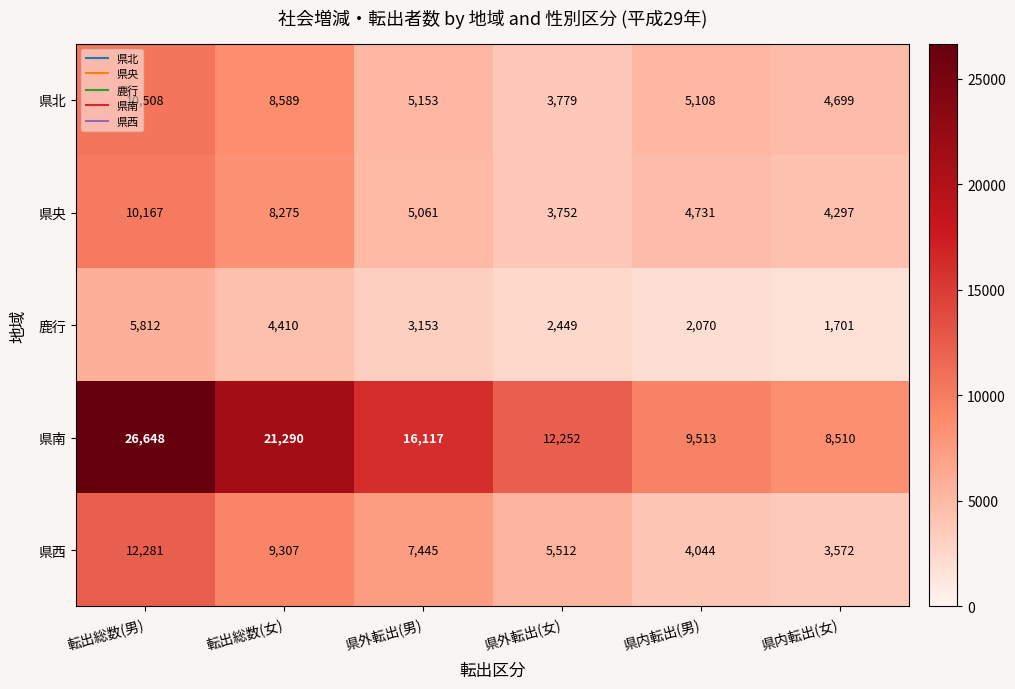

Count the number of categories in the chart.

6